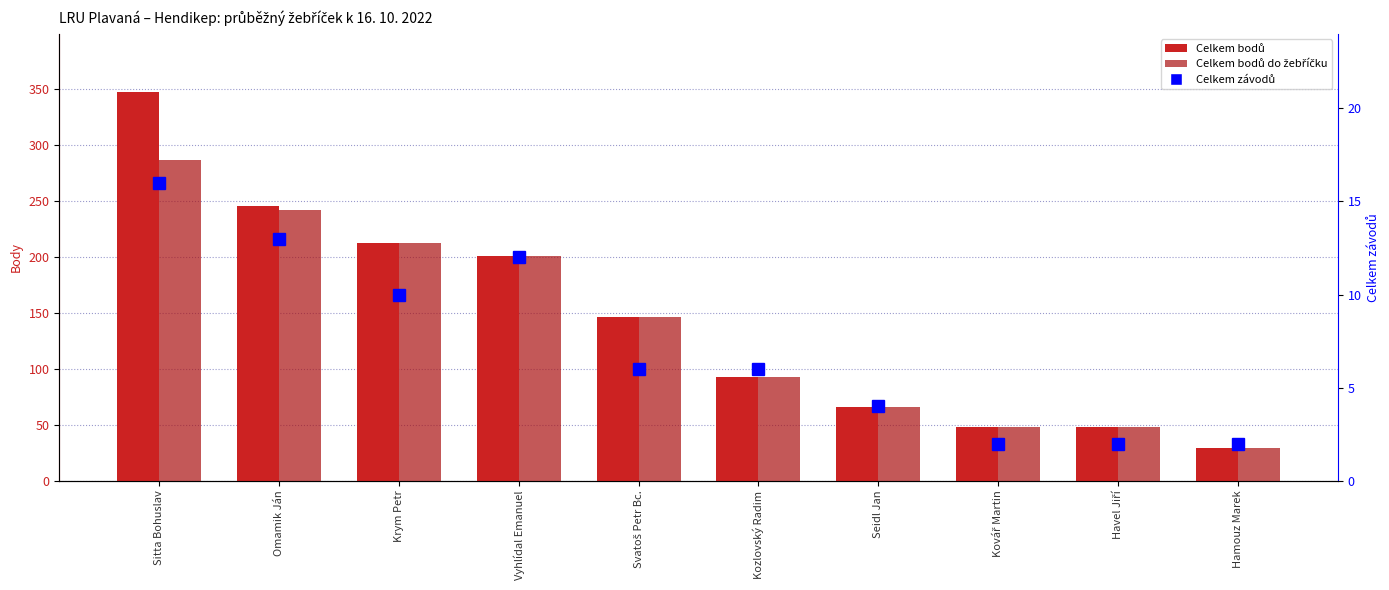

At which label is Celkem bodů closest to 188?

Vyhlídal Emanuel